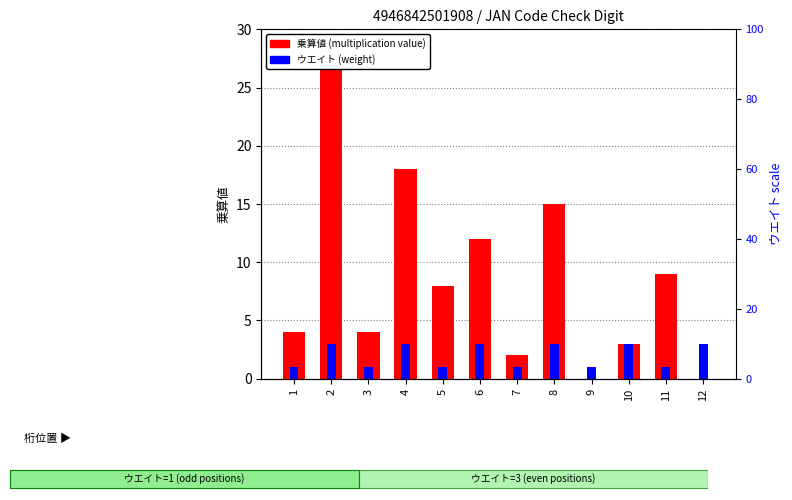

What is the sum of all 乗算値 (multiplication value) values?

102